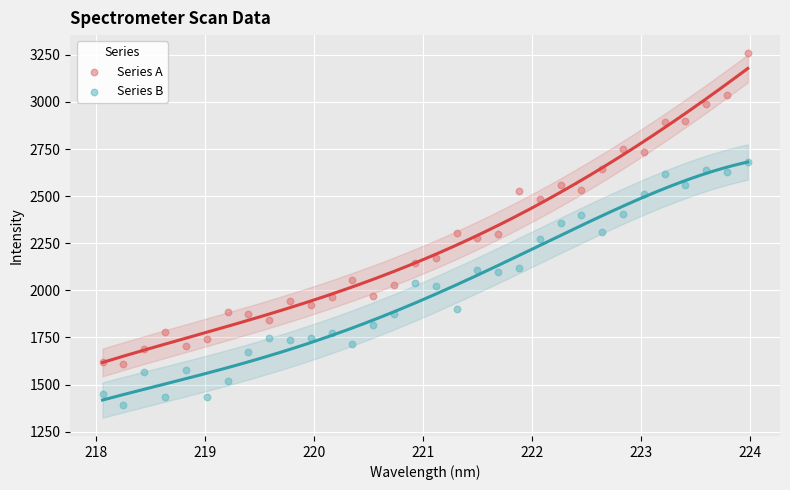

Which series contains the highest Y value?

Series A